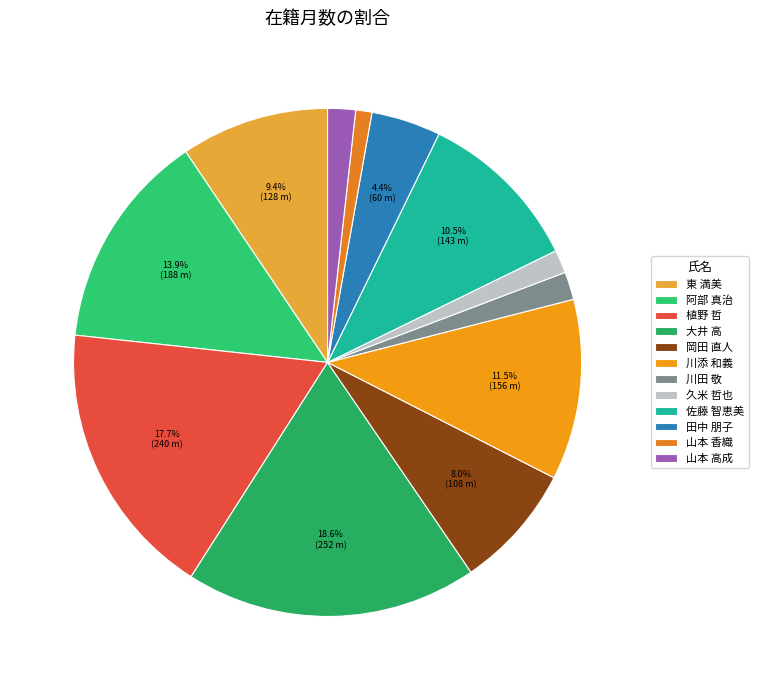

How many segments does this pie chart have?

12